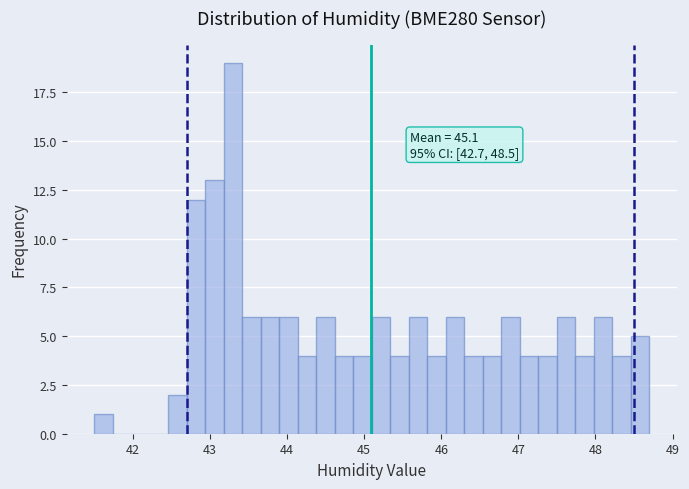

Read against the x-axis, roughly where is the centre of the tallest bar?

43.3